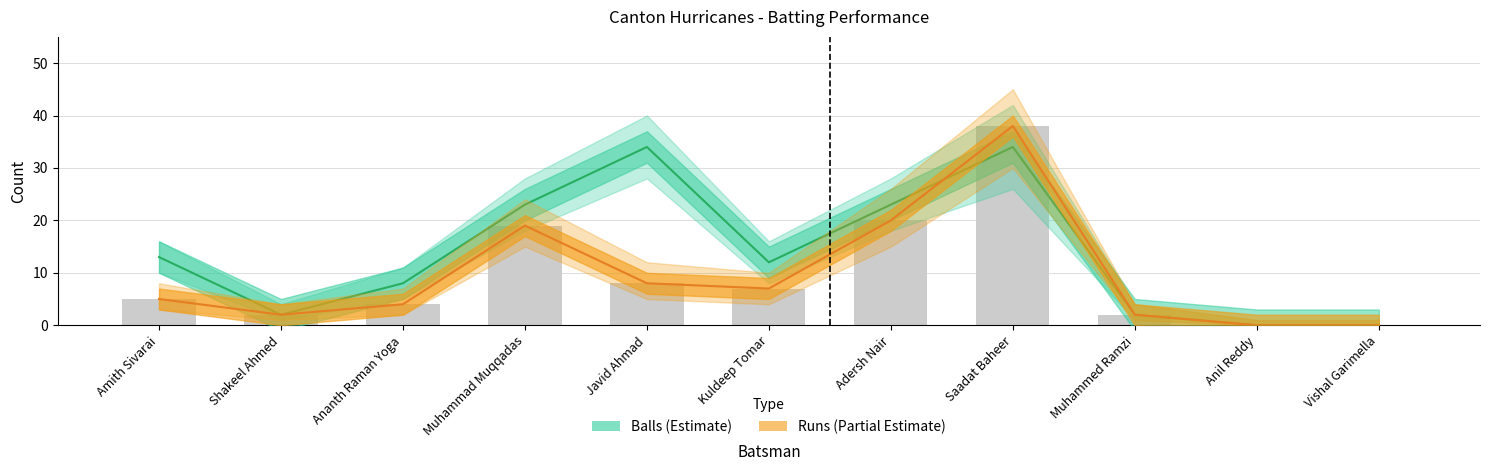

How many categories are shown in the chart?

11